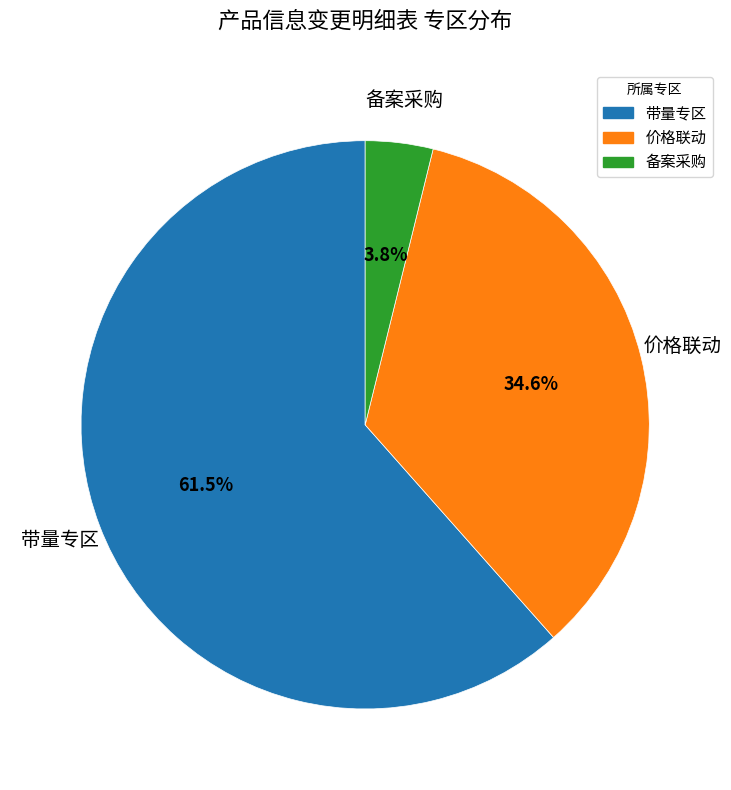

Combined, do 价格联动 and 带量专区 account for over 50%?

Yes